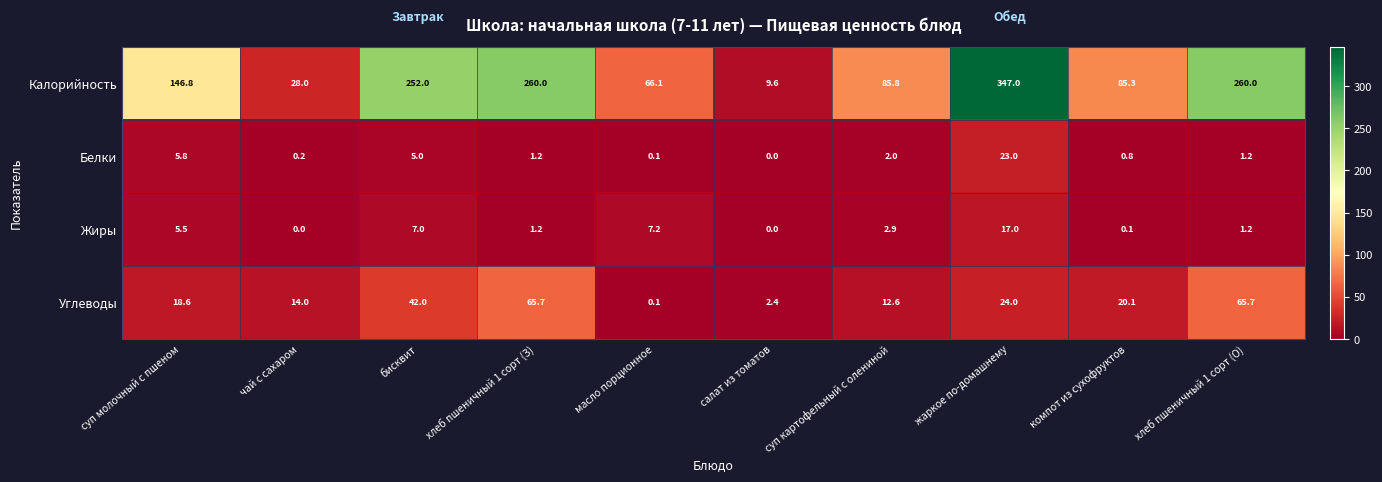

What is the spread (max minus min) of values at чай с сахаром?

28.0